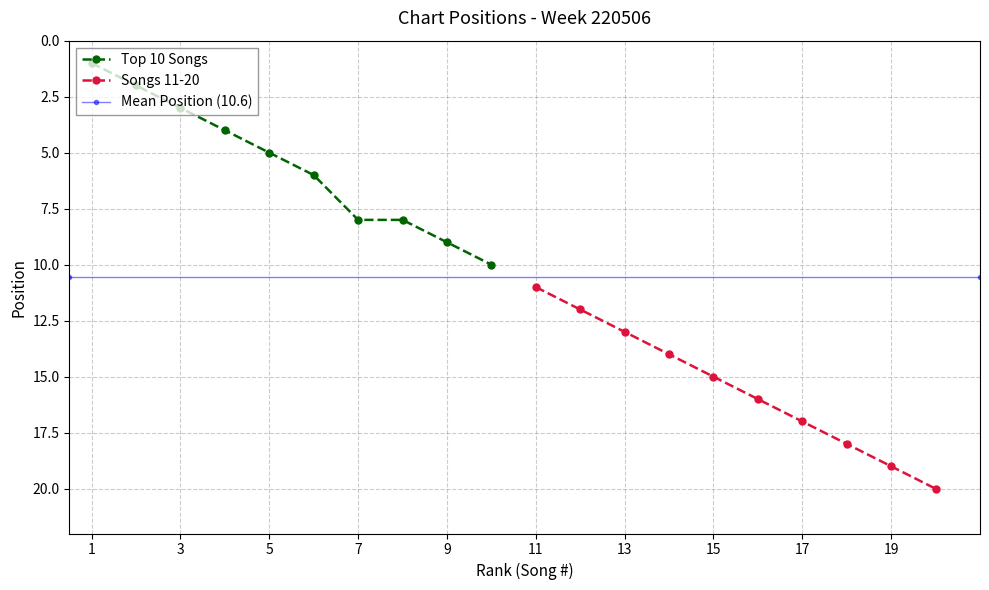

The value of Top 10 Songs at 3 is 1. True or false?

False